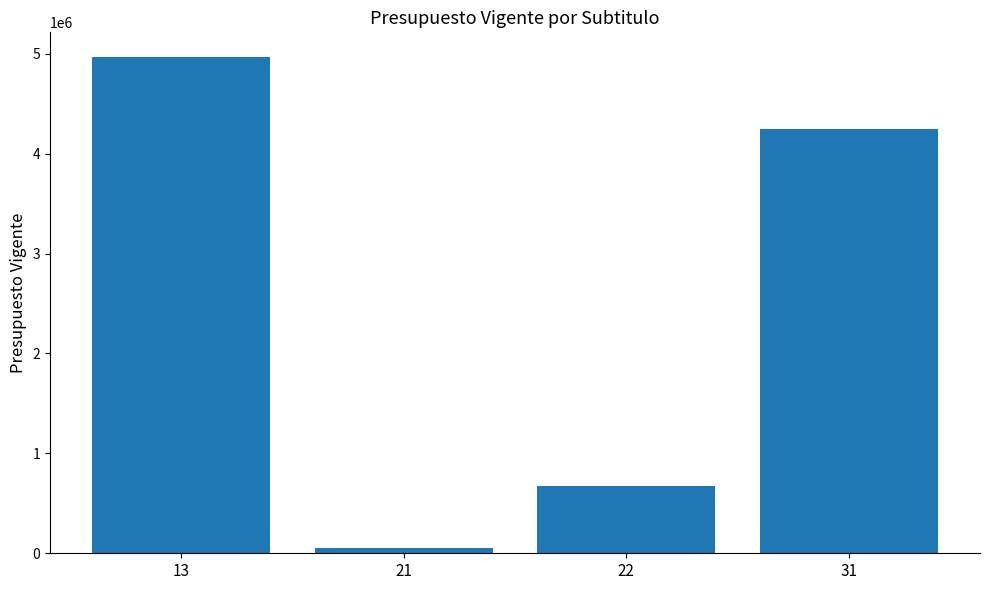

The value at 31 is 6371841. True or false?

False